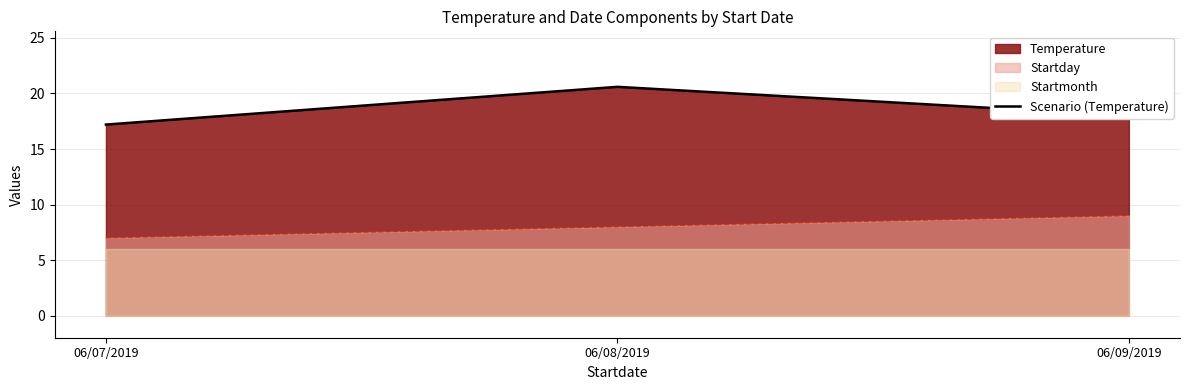

Does the chart have visible grid lines?

Yes